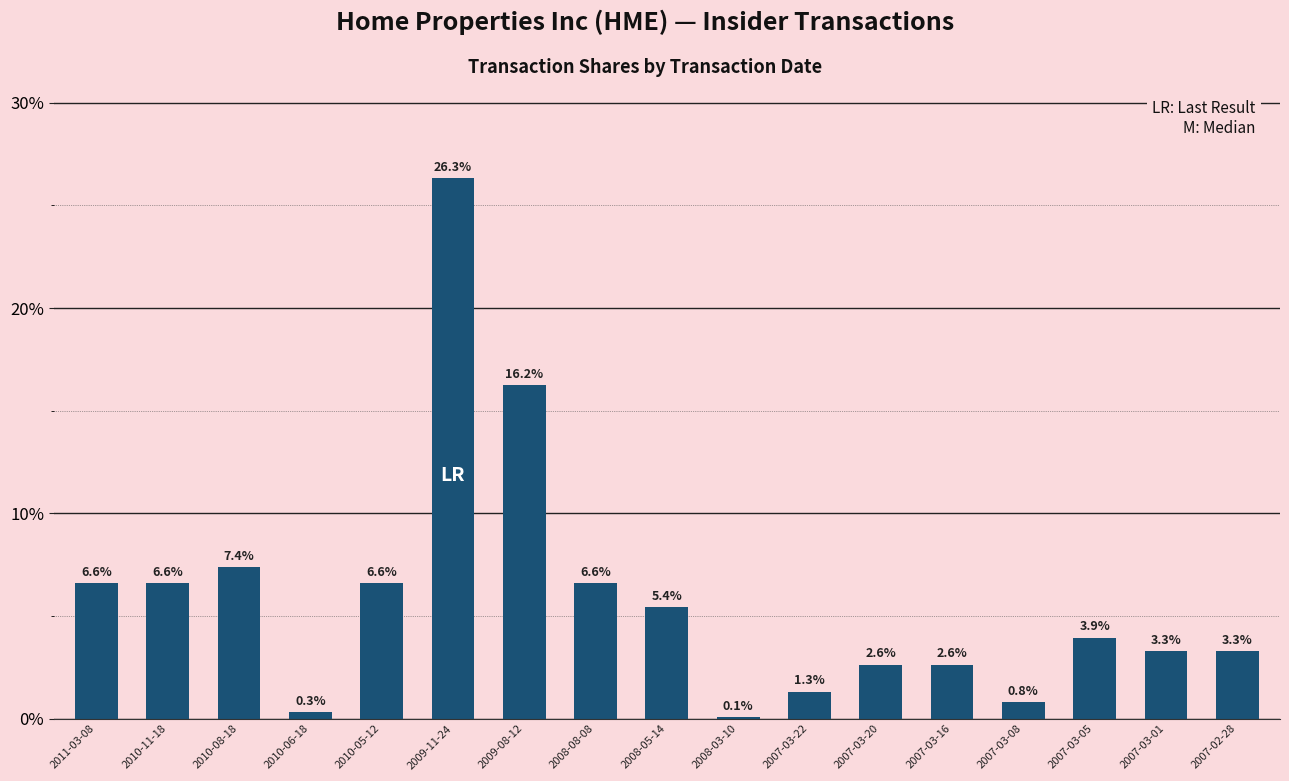

Rank the categories by value from highest to lowest.

2009-11-24, 2009-08-12, 2010-08-18, 2011-03-08, 2010-11-18, 2010-05-12, 2008-08-08, 2008-05-14, 2007-03-05, 2007-03-01, 2007-02-28, 2007-03-20, 2007-03-16, 2007-03-22, 2007-03-08, 2010-06-18, 2008-03-10